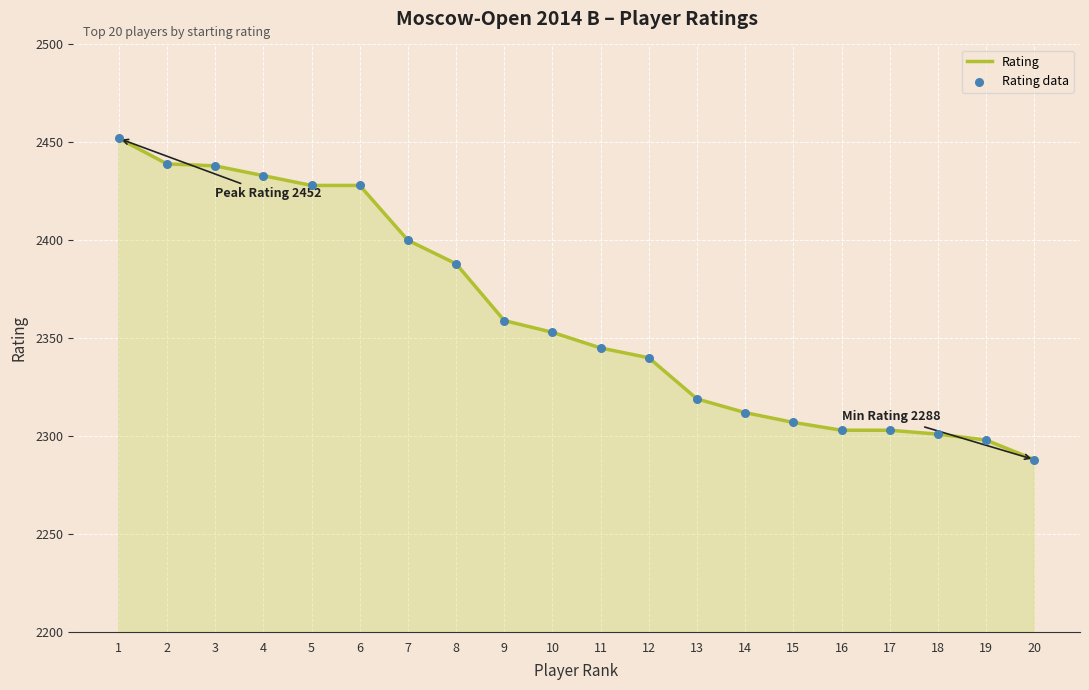

The chart shows a value of 2312 at 14. True or false?

True